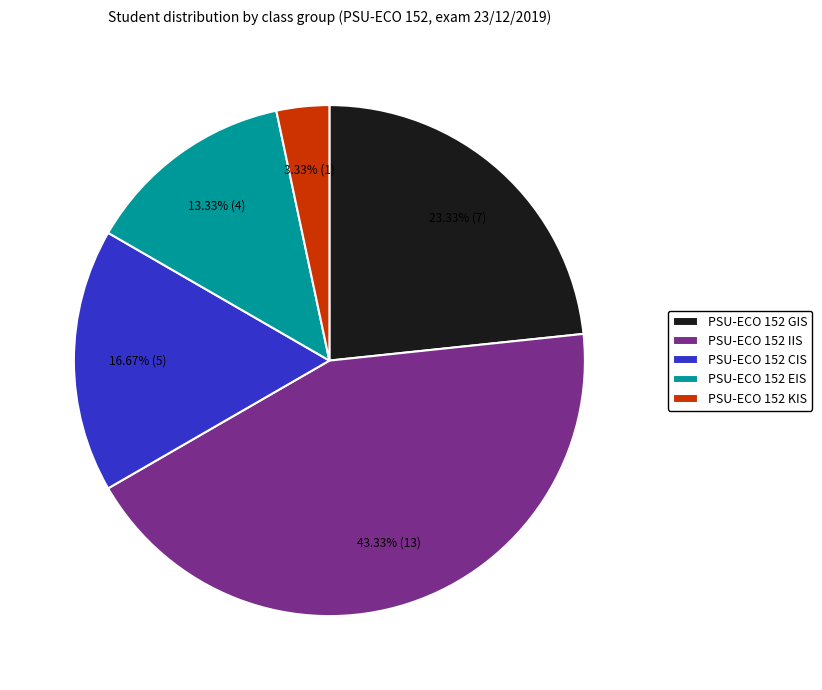

Which has a higher value, PSU-ECO 152 CIS or PSU-ECO 152 KIS?

PSU-ECO 152 CIS